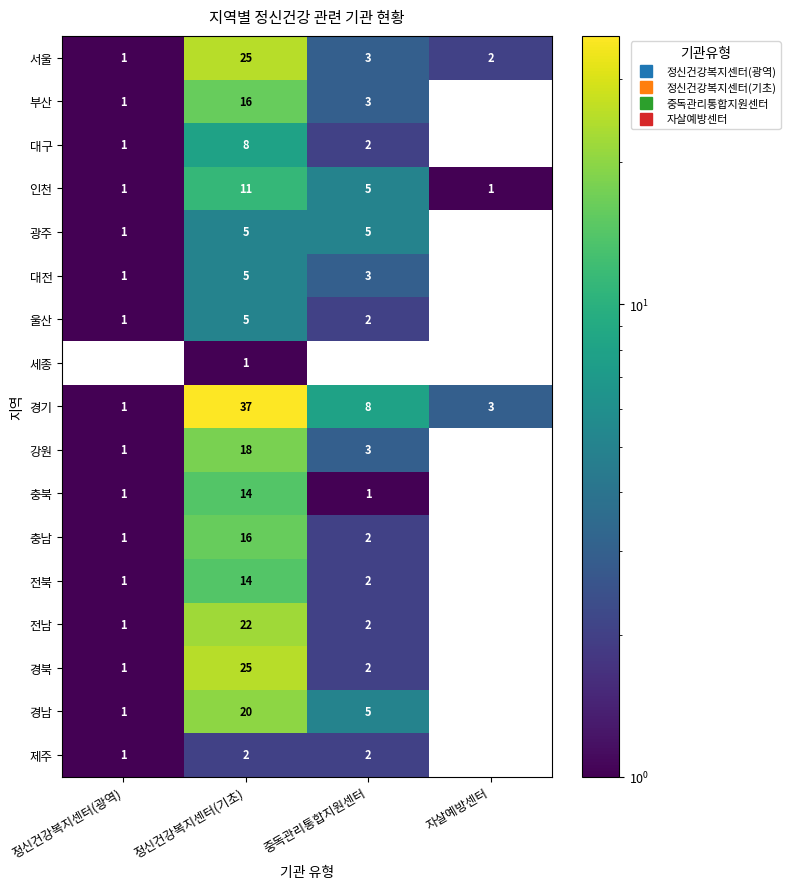

At which category does the chart reach its peak across all series?

정신건강복지센터(기초)